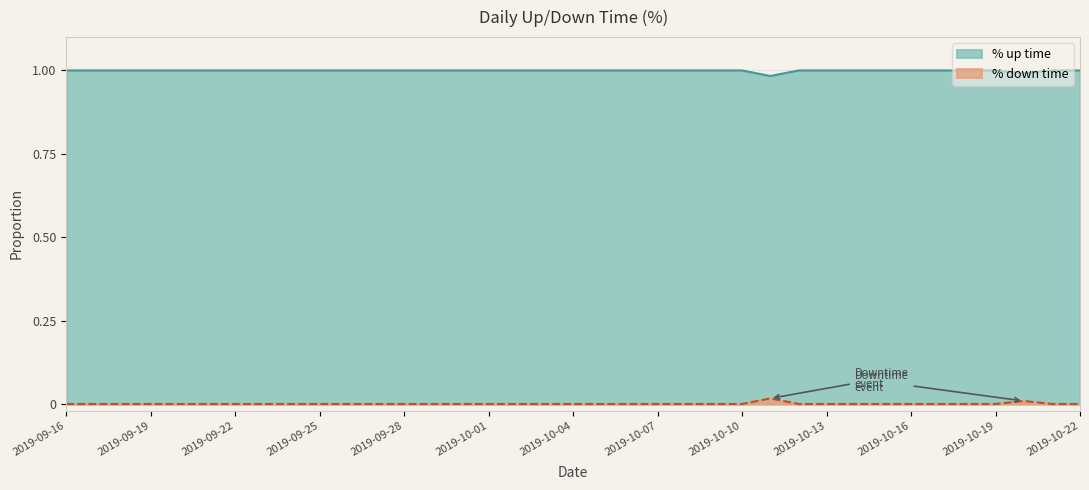

What position from the left is 2019-09-19?

4